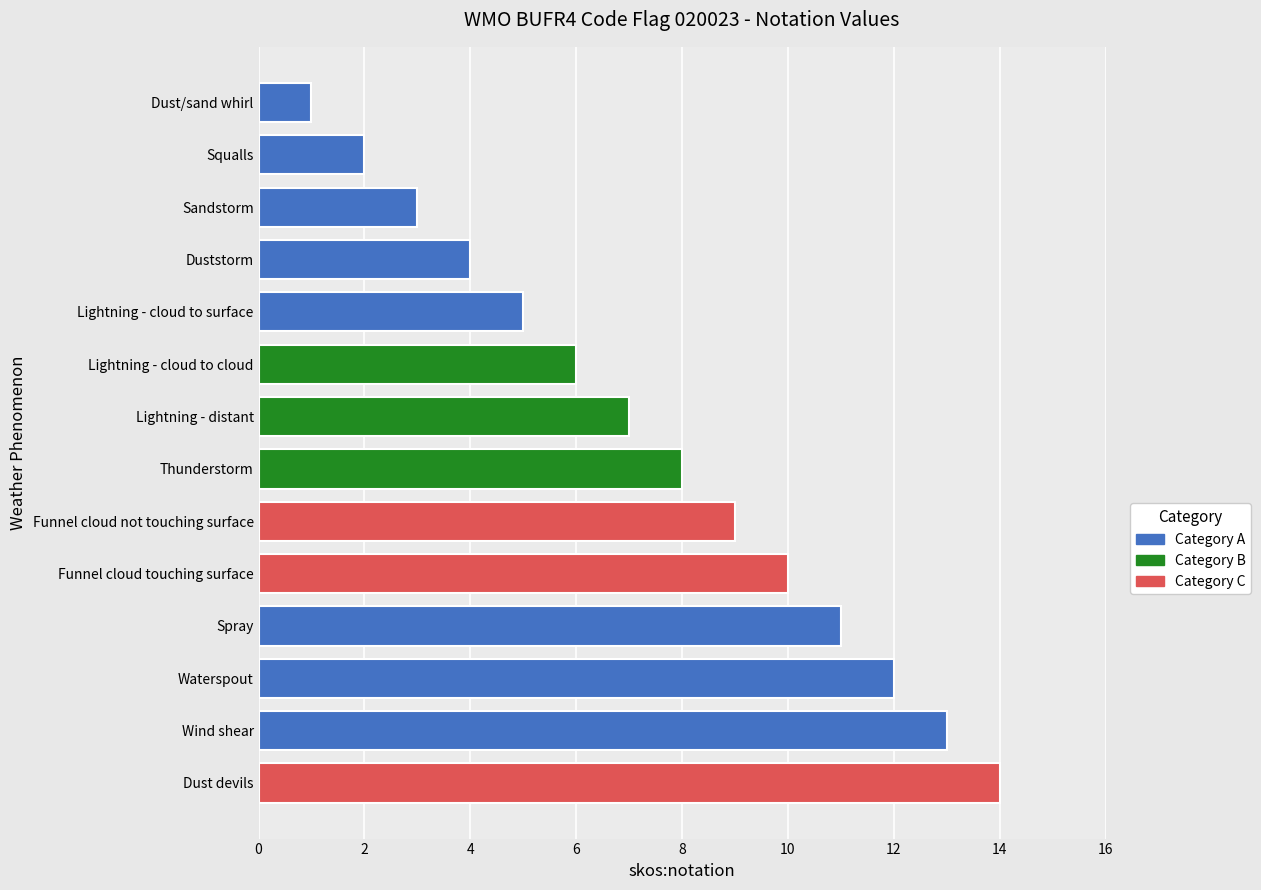

What position from the bottom is Lightning - cloud to cloud?

9